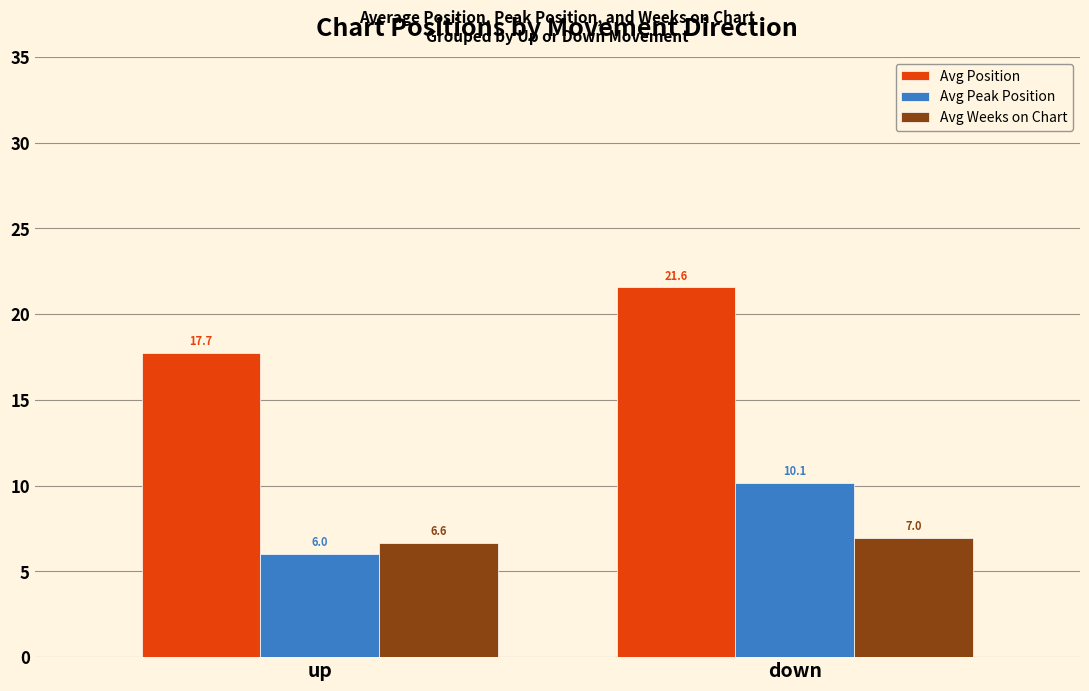

Reading right to left, transcribe all the data shown in this chart.

Avg Position: down=21.6	up=17.7
Avg Peak Position: down=10.1	up=6.0
Avg Weeks on Chart: down=7.0	up=6.6